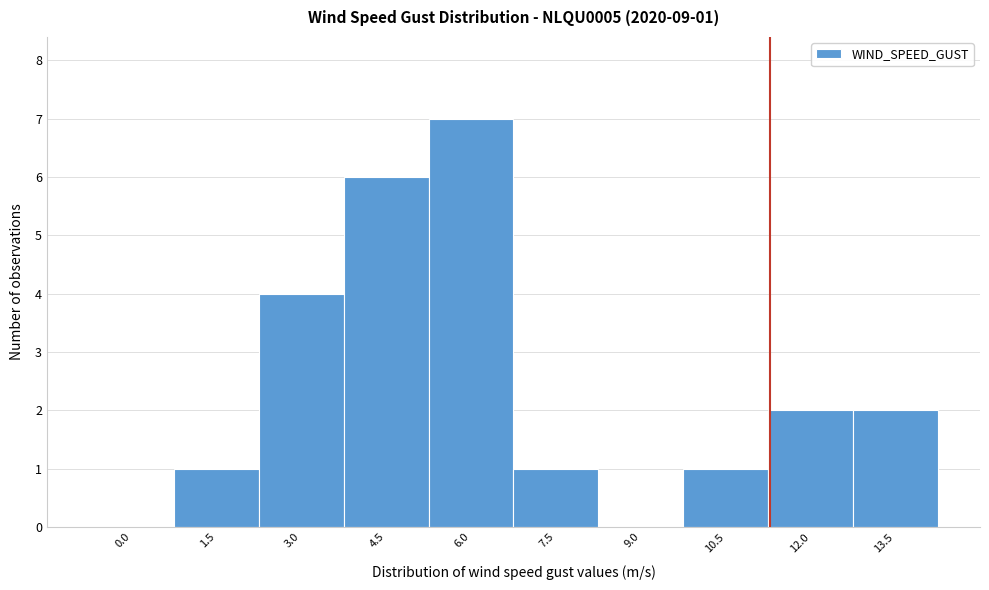

Reading right to left, list all the values displayed in this chart.

13.5=2	12.0=2	10.5=1	9.0=0	7.5=1	6.0=7	4.5=6	3.0=4	1.5=1	0.0=0